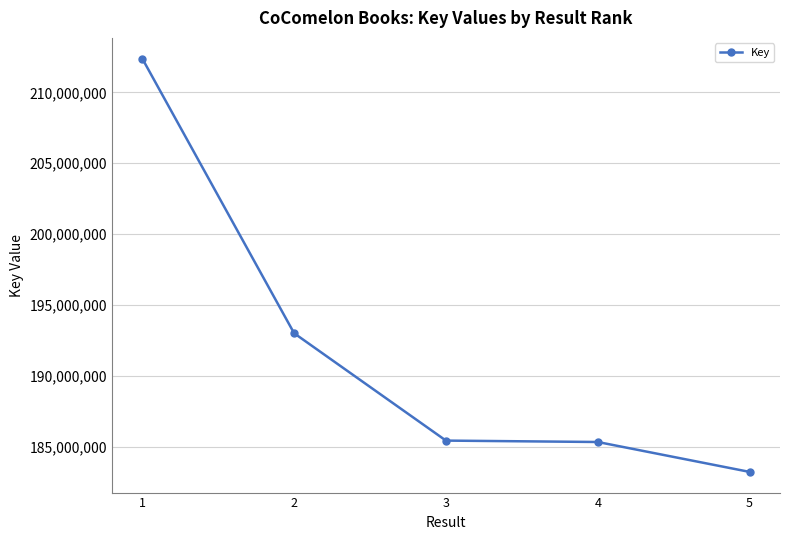

Approximately how many times larger is the value at 1 compared to 2?

1.1